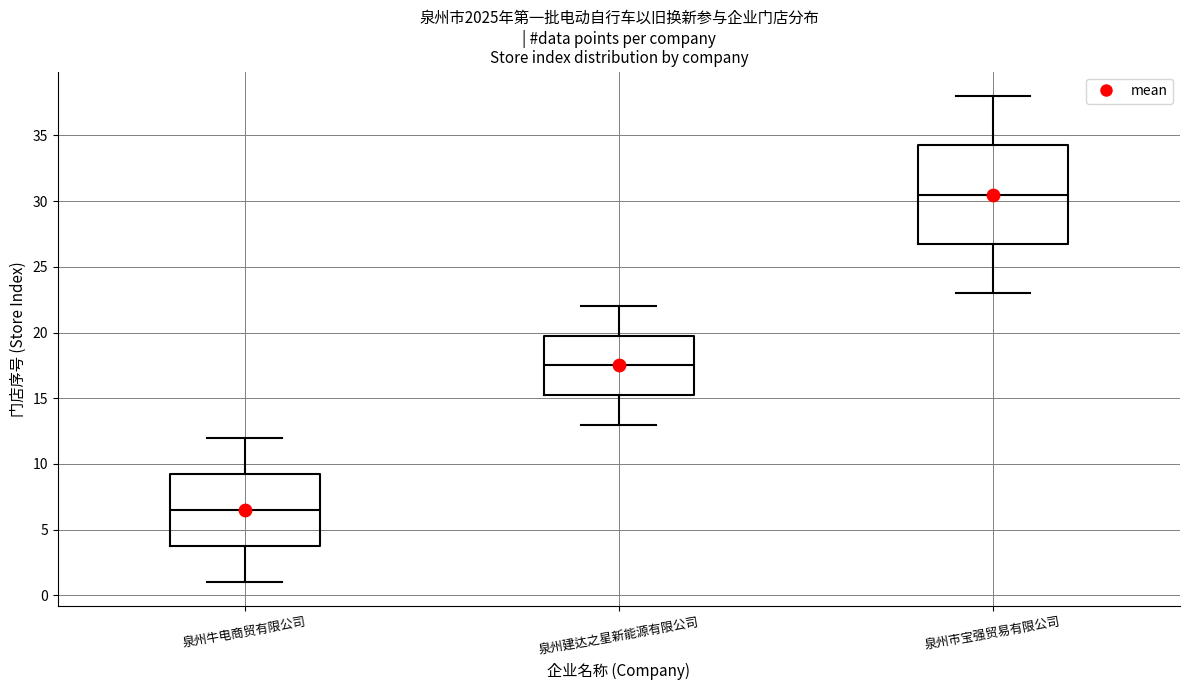

Comparing the boxes themselves (not the whiskers), which one is the tallest?

泉州市宝强贸易有限公司